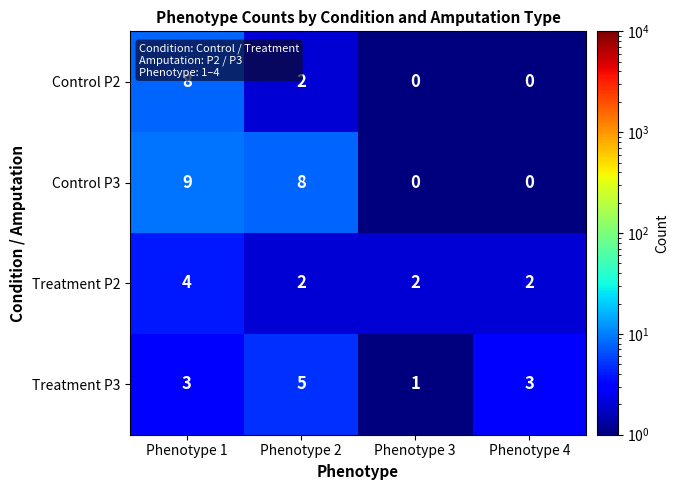

At how many categories does at least one series exceed 7?

2